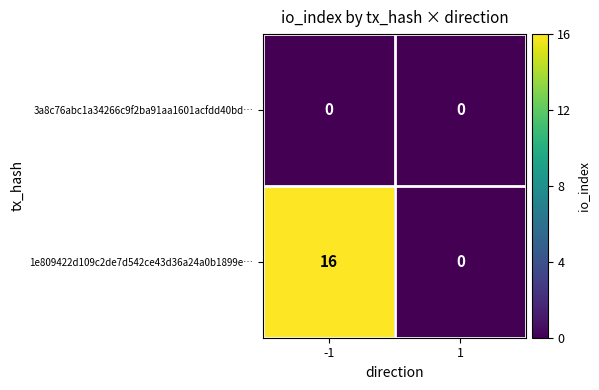

List the series in order of their peak value, highest first.

1e809422d109c2de7d542ce43d36a24a0b1899e…, 3a8c76abc1a34266c9f2ba91aa1601acfdd40bd…